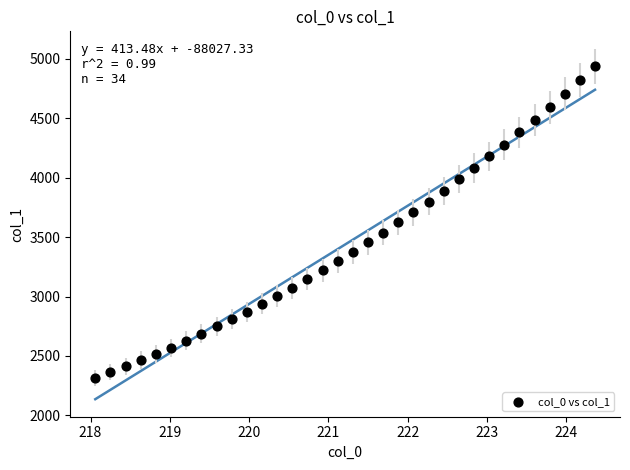

What is the range of Y values (max minus min)?

2623.1